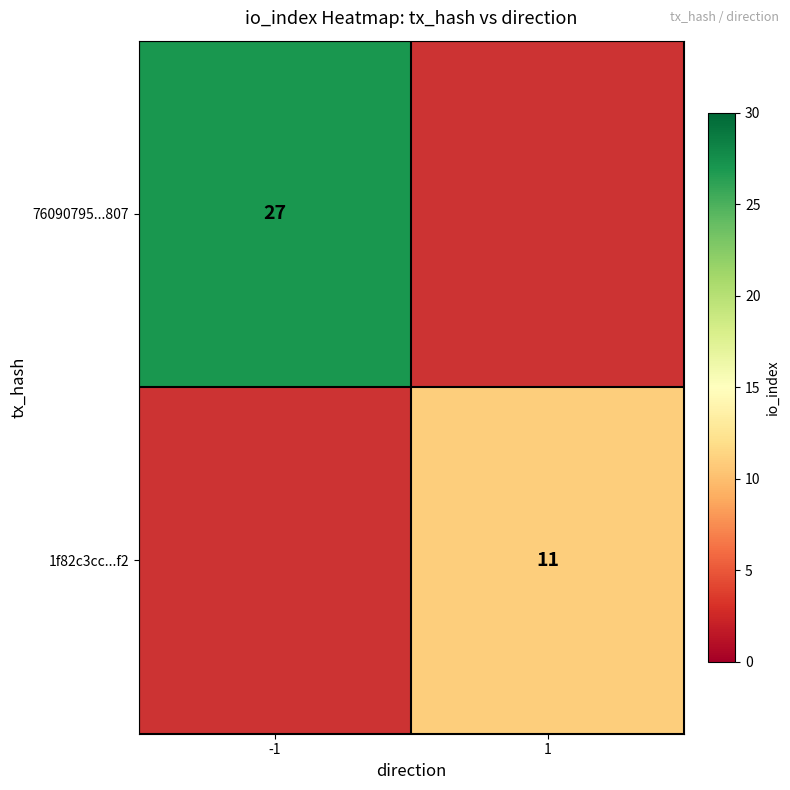

At how many categories does at least one series exceed 16?

1